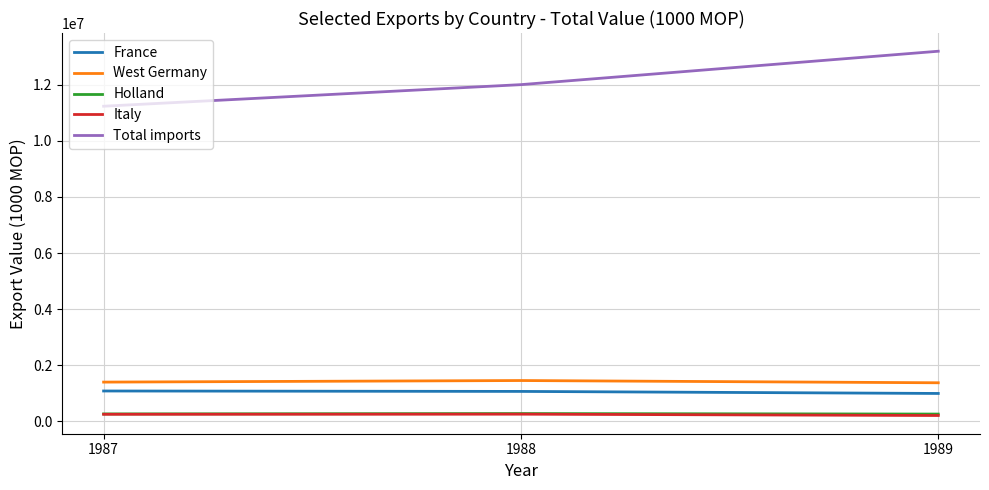

Which series has the largest total across all categories?

Total imports